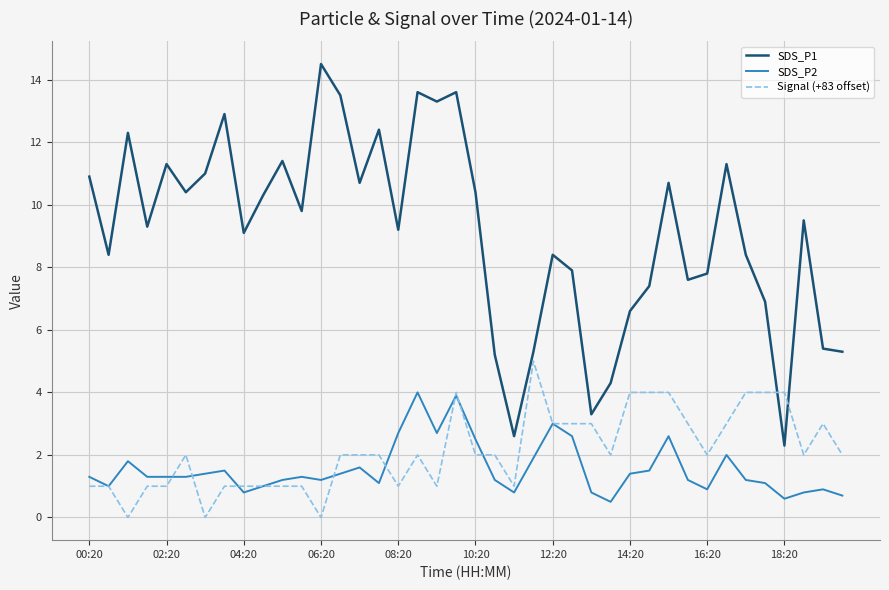

True or false: SDS_P1 and SDS_P2 intersect in this chart.

False